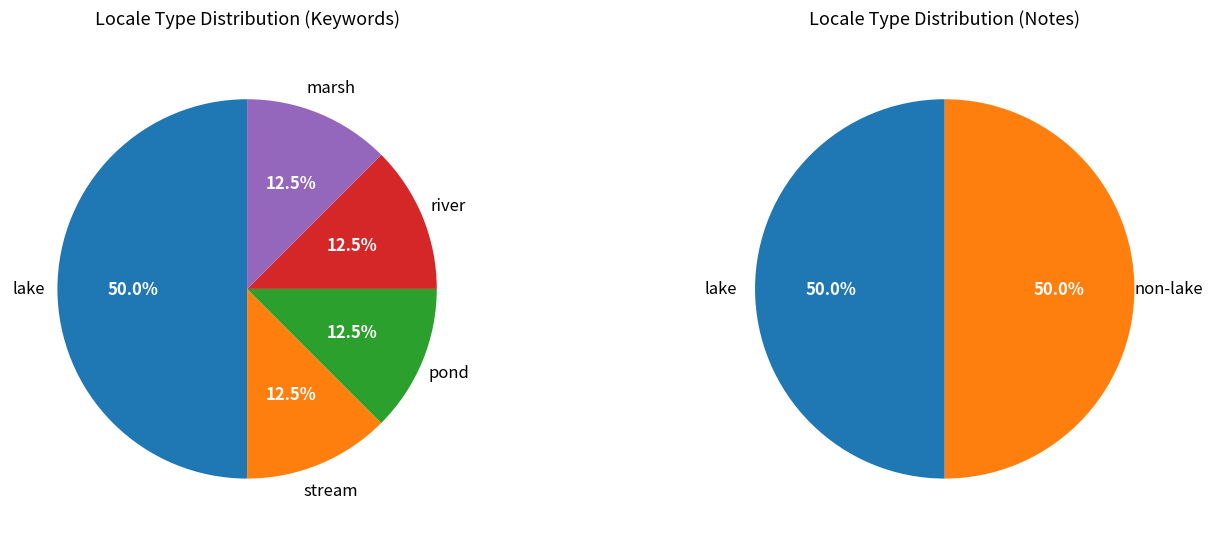

Which slice is the smallest?

stream